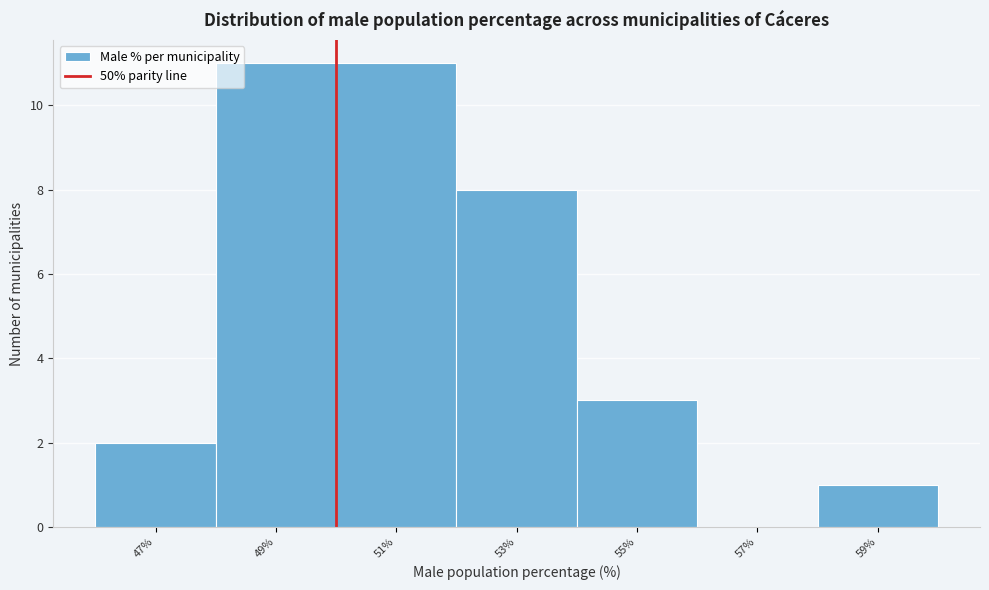

Reading left to right, list every bar in this chart as the range it spans on the x-axis followed by its height. The values are not printed on the chart, so give them approximately, as read against the axis.

46 to 48: 2
48 to 50: 11
50 to 52: 11
52 to 54: 8
54 to 56: 3
56 to 58: 0
58 to 60: 1